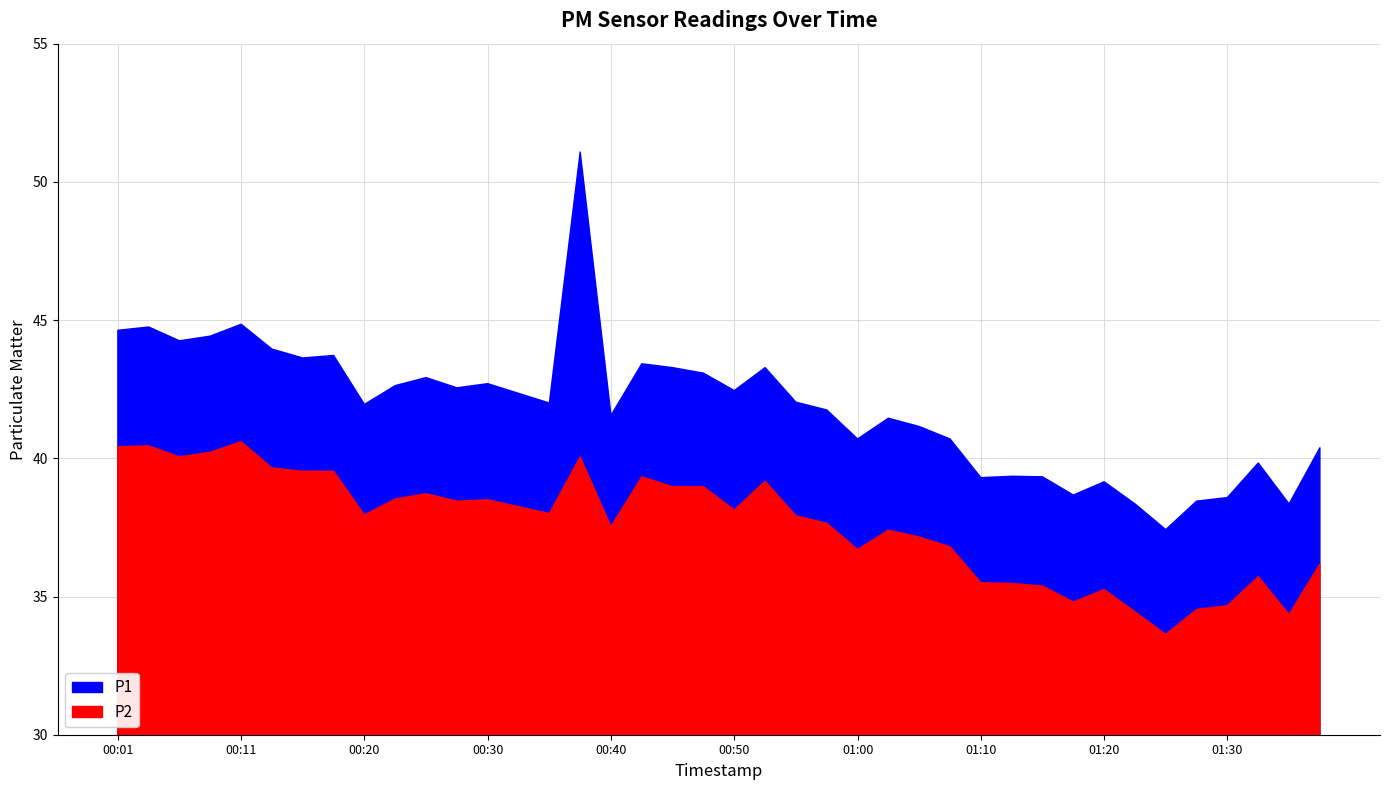

What is the difference between the maximum and minimum values in the P2 series?

7.0